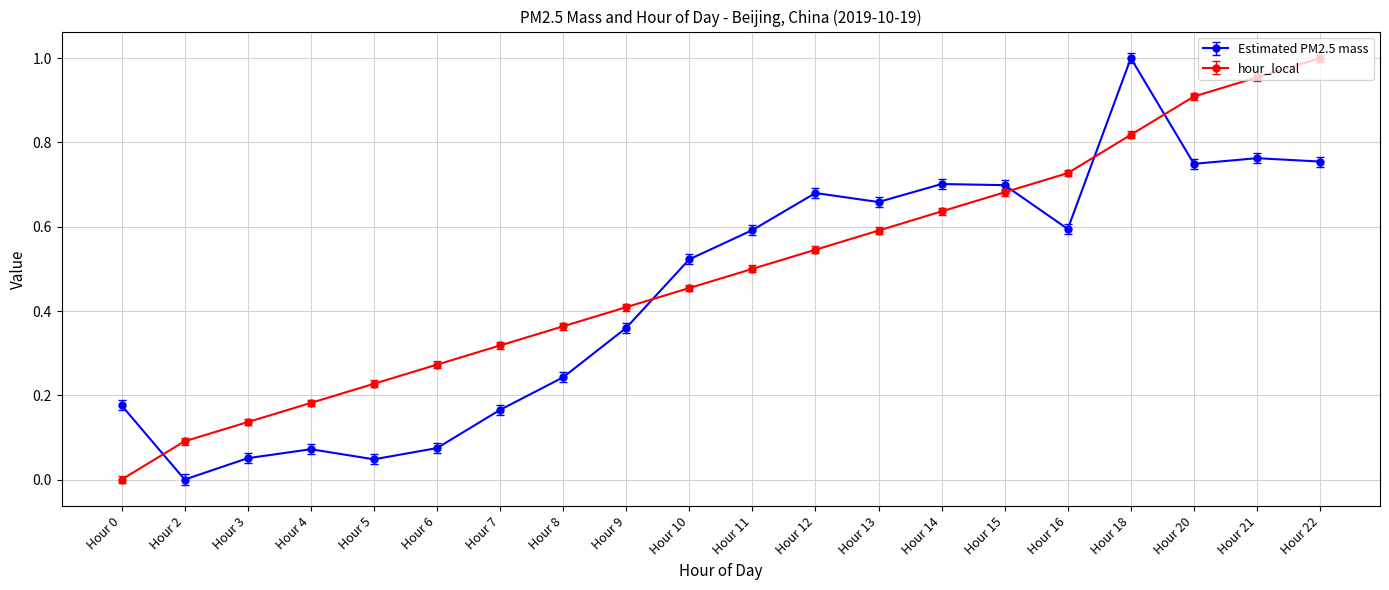

The hour_local series shows 0.9 at Hour 20. True or false?

True